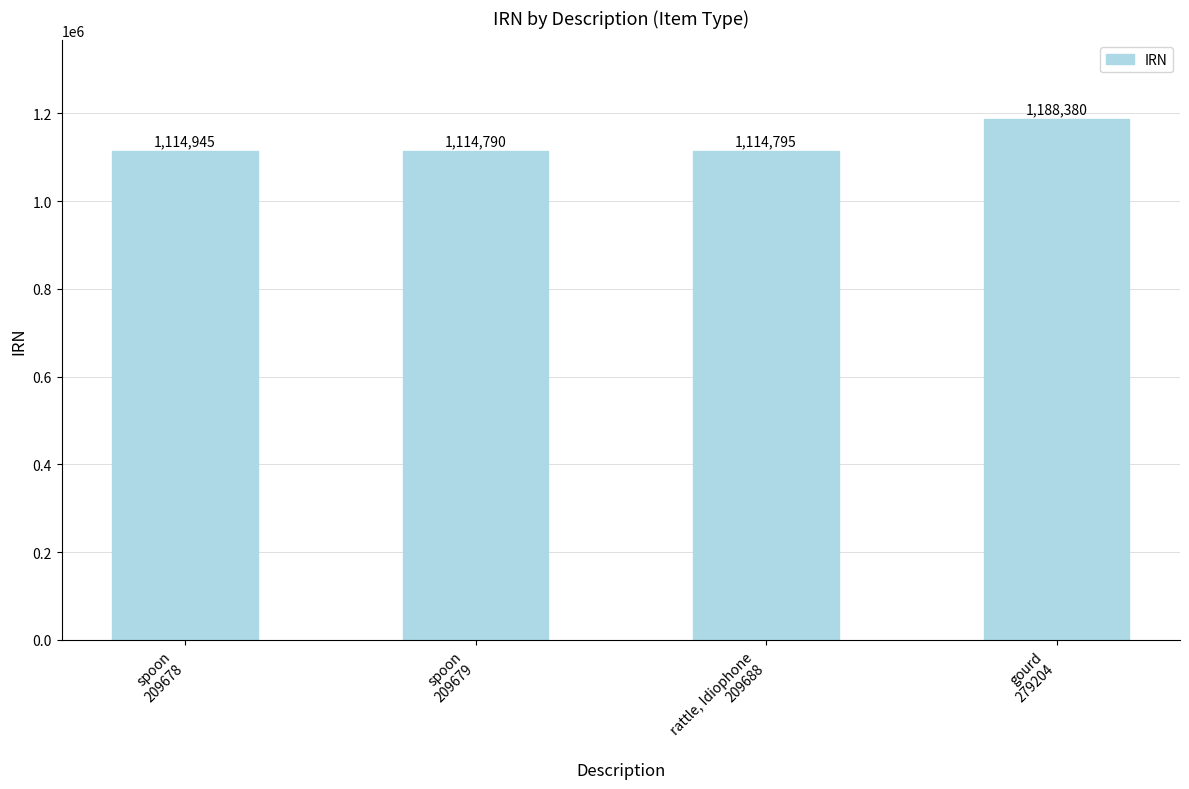

What is the sum of all values?

4532910